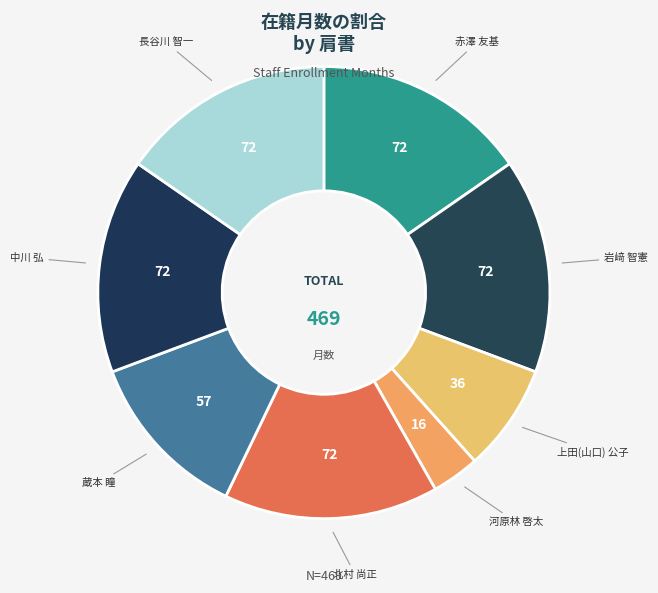

How many segments does this pie chart have?

8